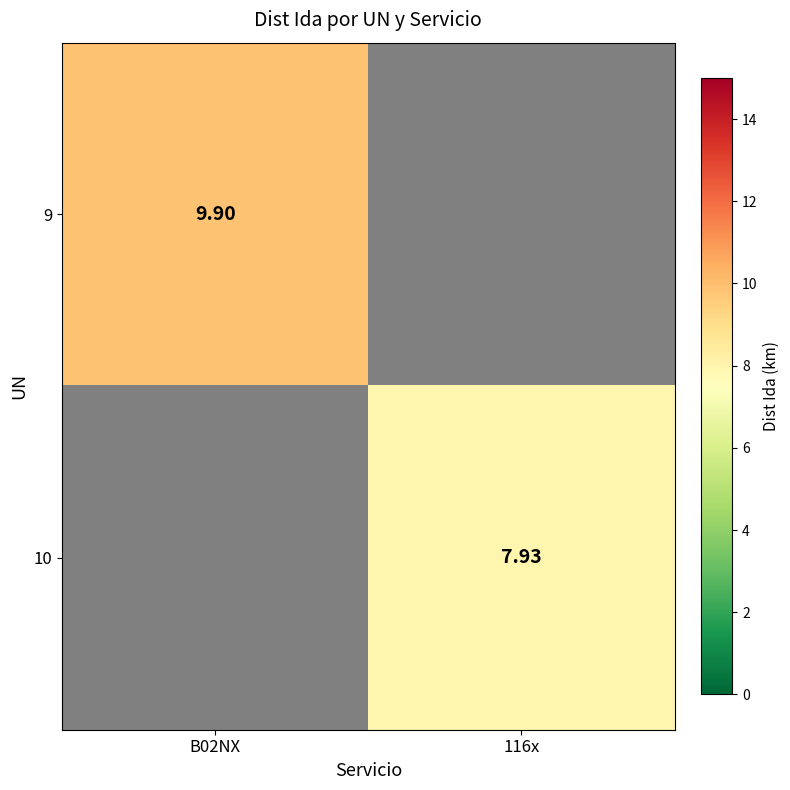

The value of 10 at 116x is 12.0. True or false?

False